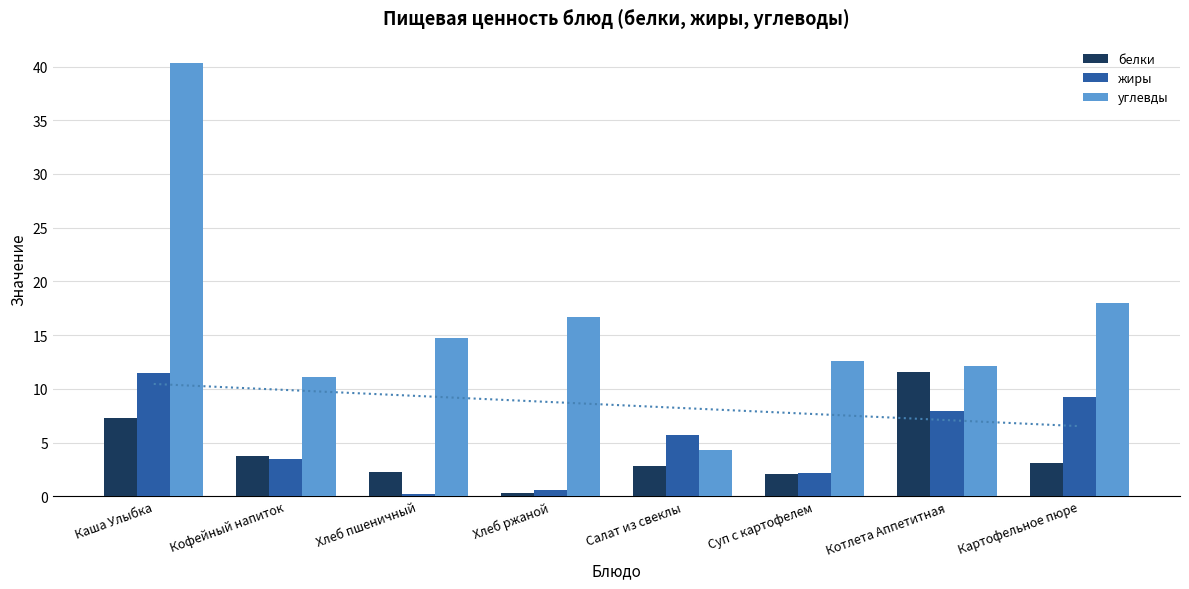

What is the sum of all углевды values?

129.8